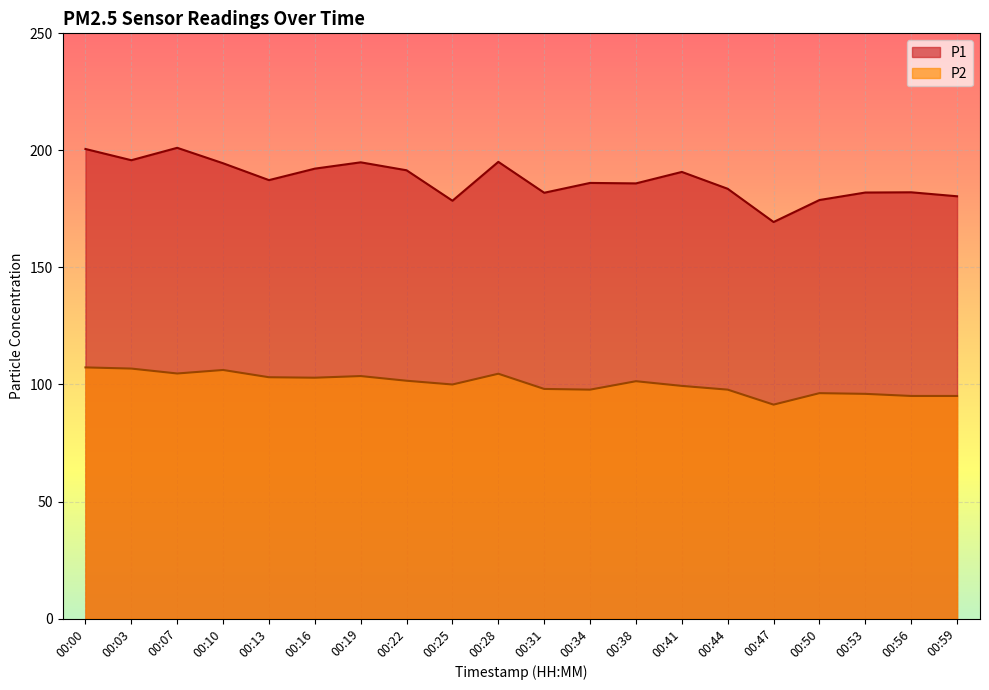

What is the greatest value displayed?

201.1